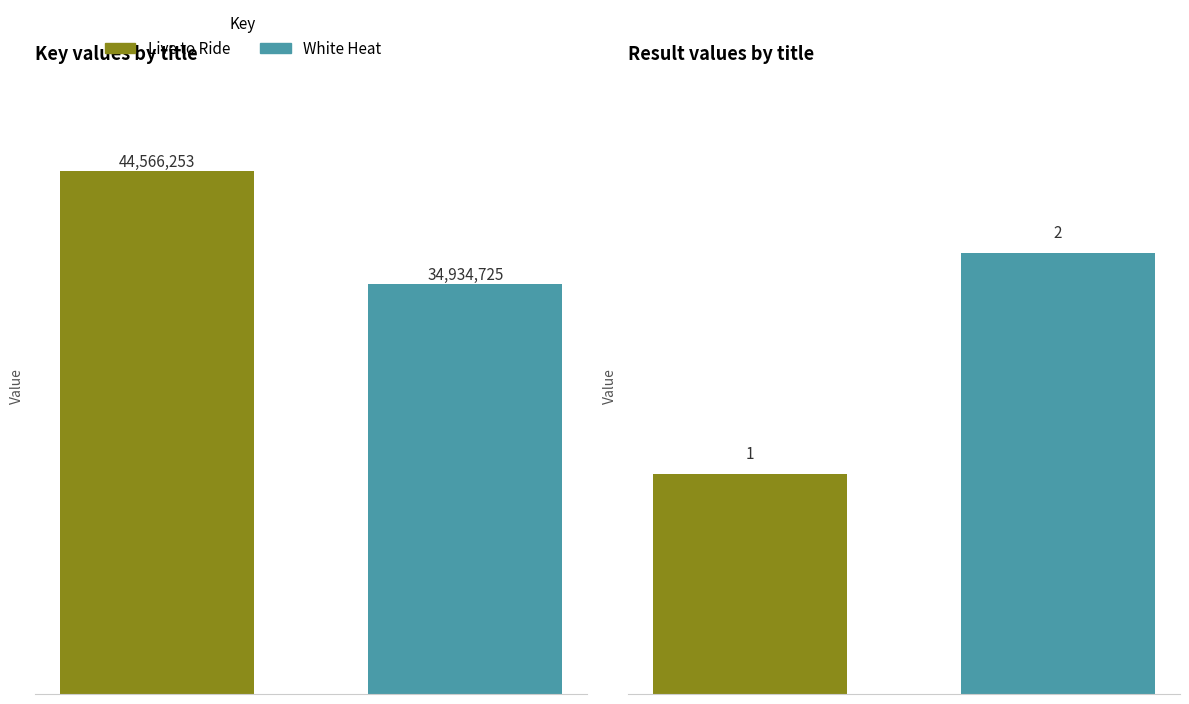

List the series in order of their overall mean, lowest first.

Result, Key